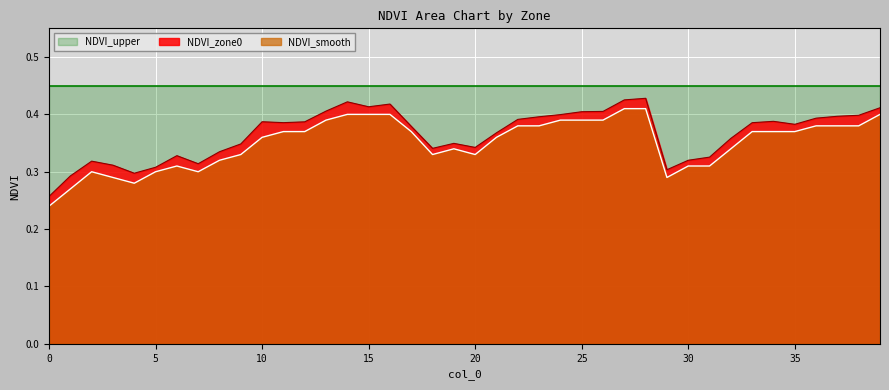

How many interior local peaks does the NDVI_zone0 series have?

8